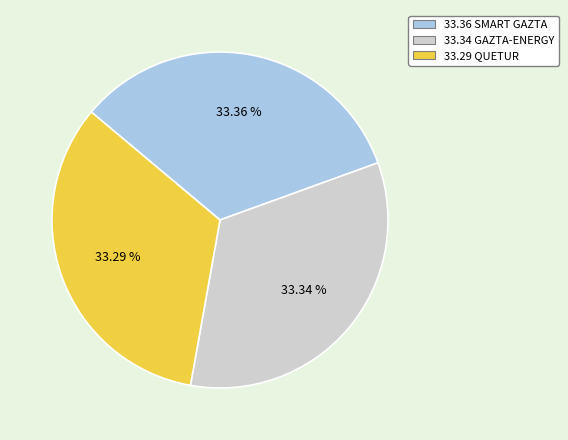

Does any single category account for the majority?

No